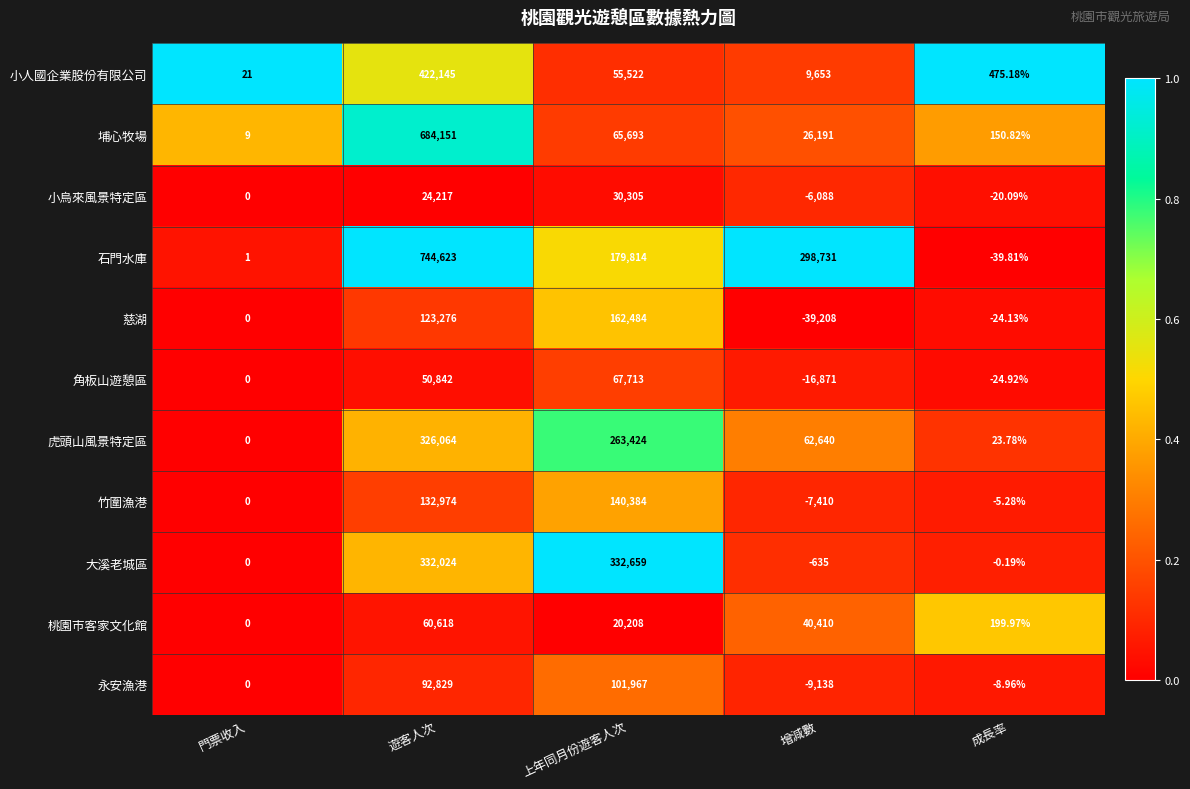

At 遊客人次, list the series in order from smallest to largest.

小烏來風景特定區, 角板山遊憩區, 桃園市客家文化館, 永安漁港, 慈湖, 竹圍漁港, 虎頭山風景特定區, 大溪老城區, 小人國企業股份有限公司, 埔心牧場, 石門水庫